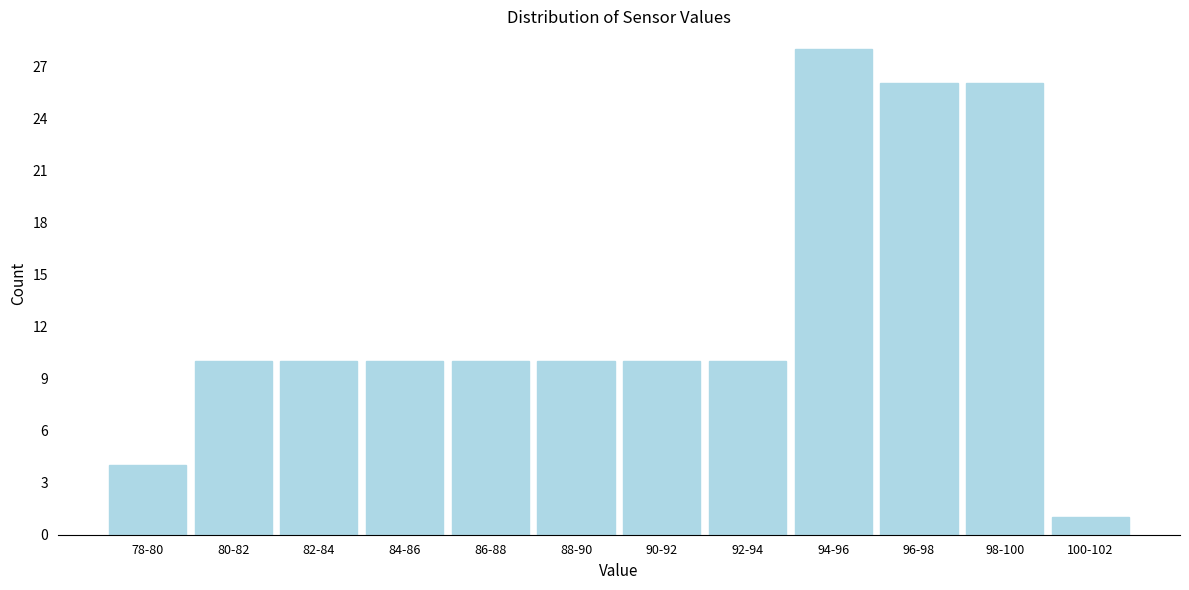

Reading left to right, list all the values displayed in this chart.

78-80=4	80-82=10	82-84=10	84-86=10	86-88=10	88-90=10	90-92=10	92-94=10	94-96=28	96-98=26	98-100=26	100-102=1